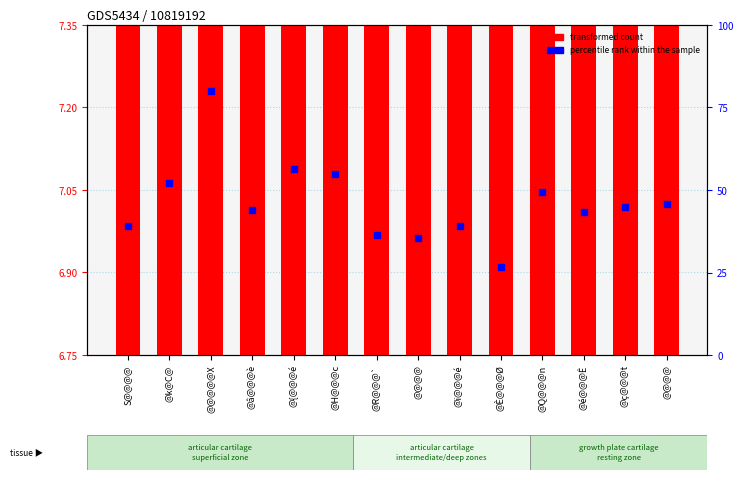

What are all the series names shown in the legend?

transformed count, percentile rank within the sample